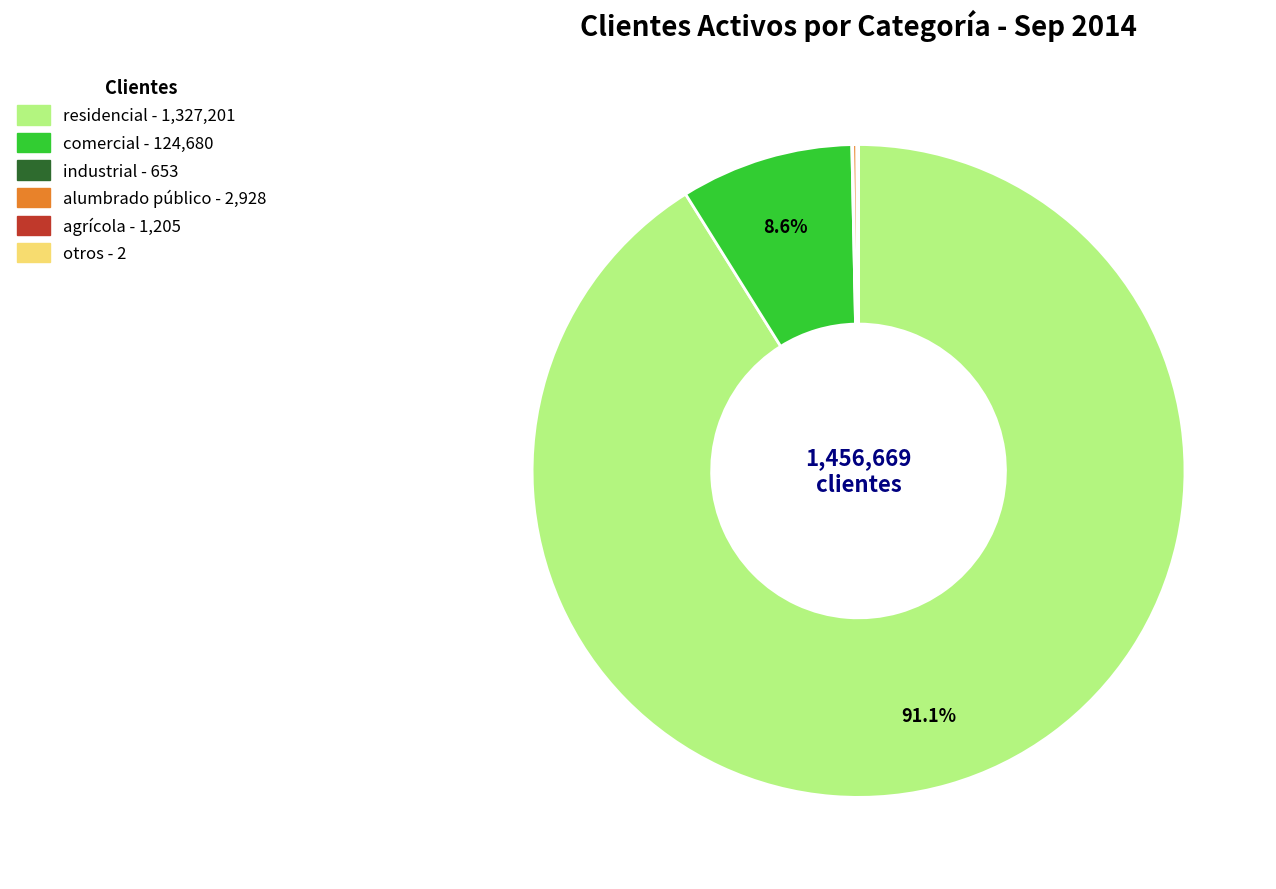

To the nearest percent, what is the average slice percentage?

17%